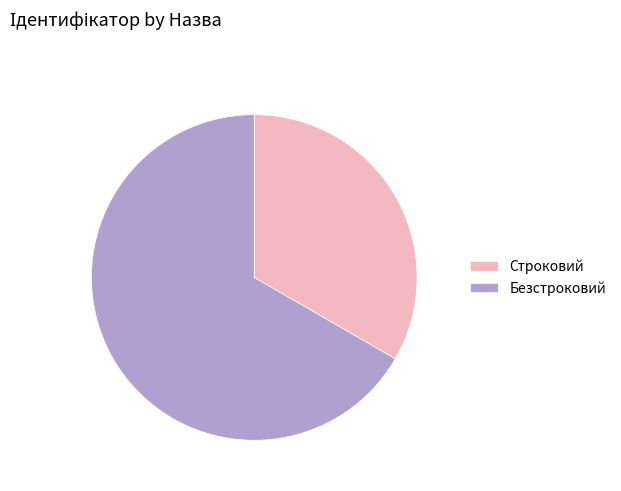

Which category has the smallest portion of the pie?

Строковий